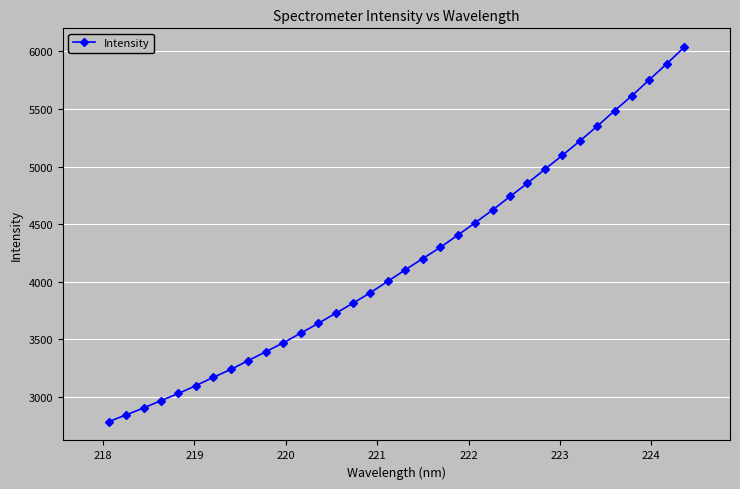

What is the difference between the second highest and minimum values?

3110.4